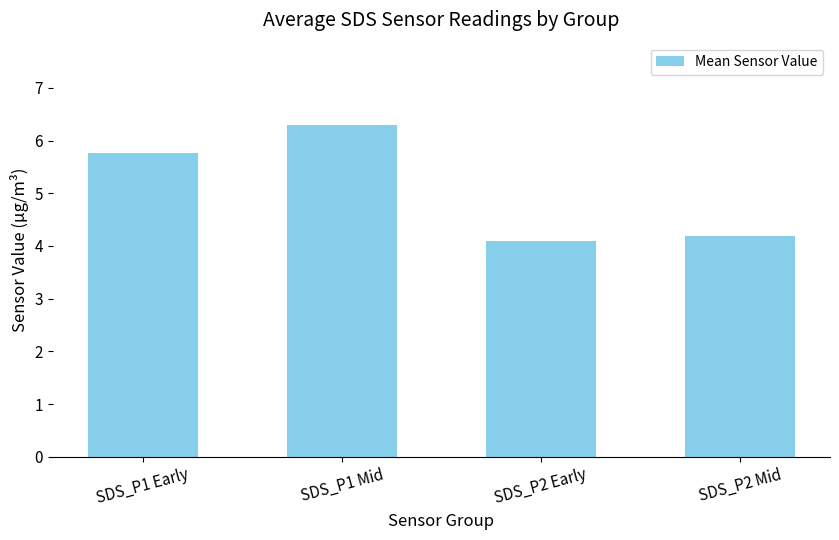

Approximately how many times larger is the value at SDS_P1 Mid compared to SDS_P1 Early?

1.1